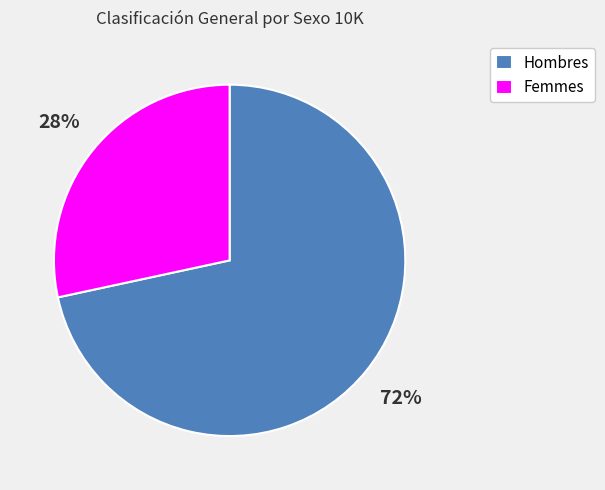

Count the number of slices in the pie.

2